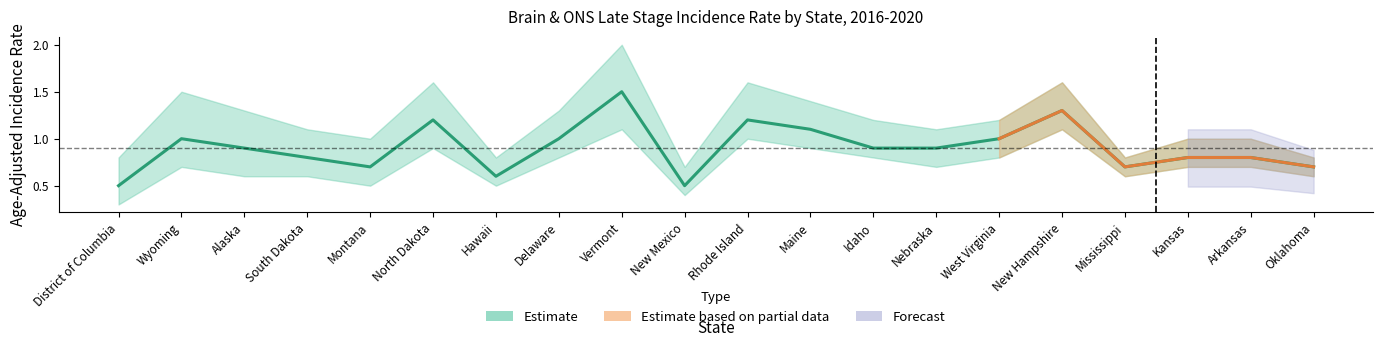

At which category does the data reach its first local valley?

Montana